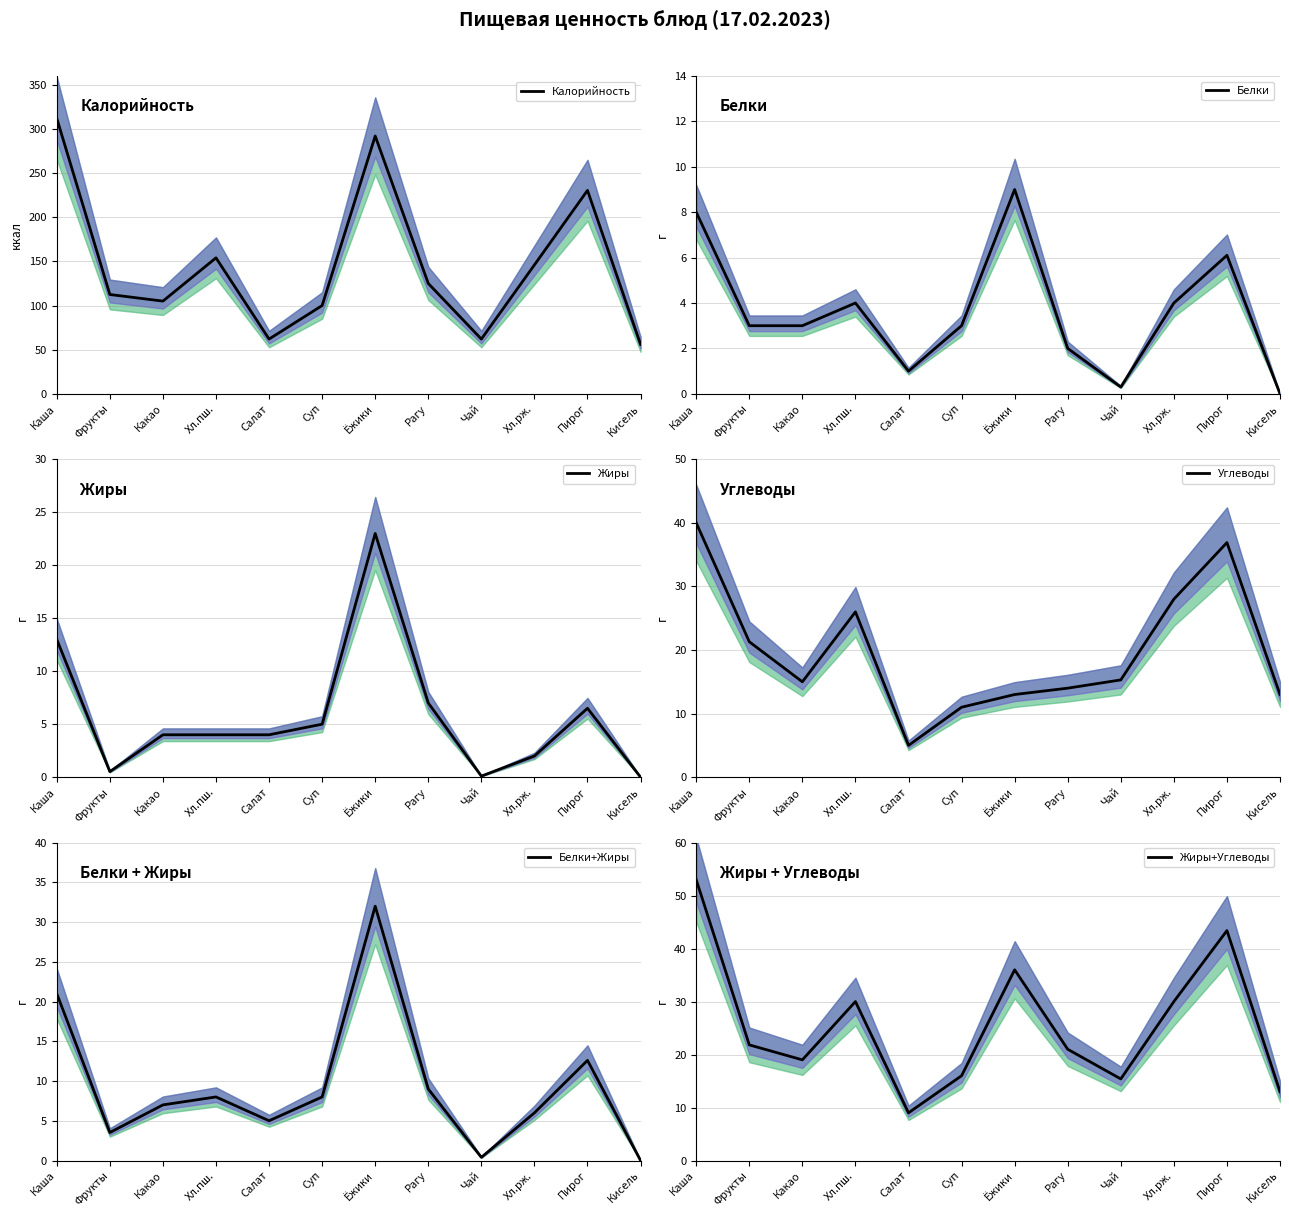

The Жиры series shows 6.2 at Салат. True or false?

False